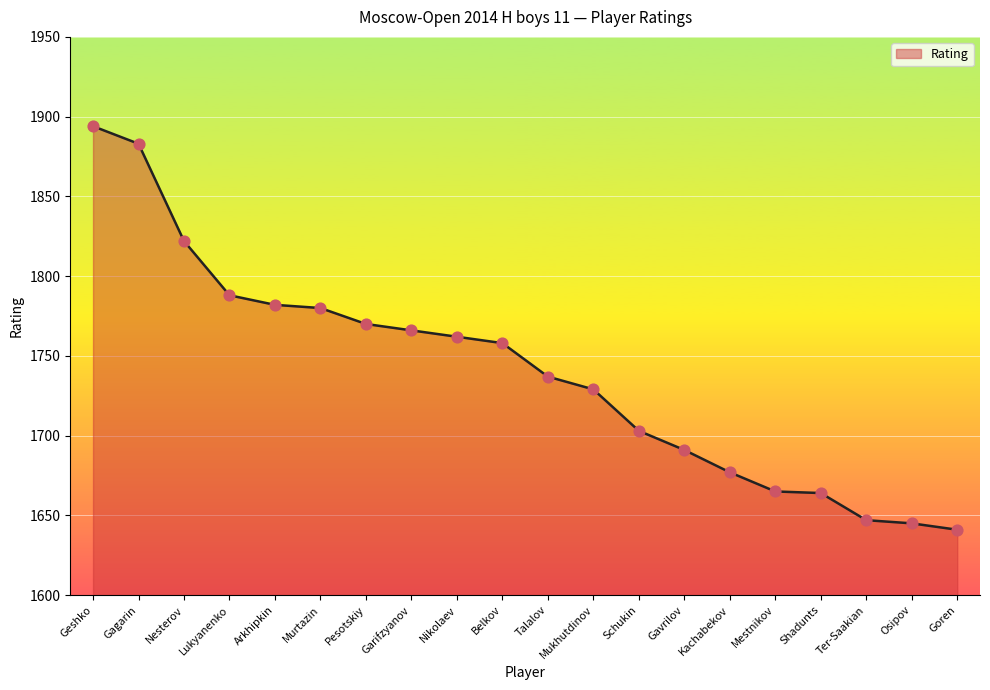

What is the change in value from Pesotskiy to Mestnikov?

-105